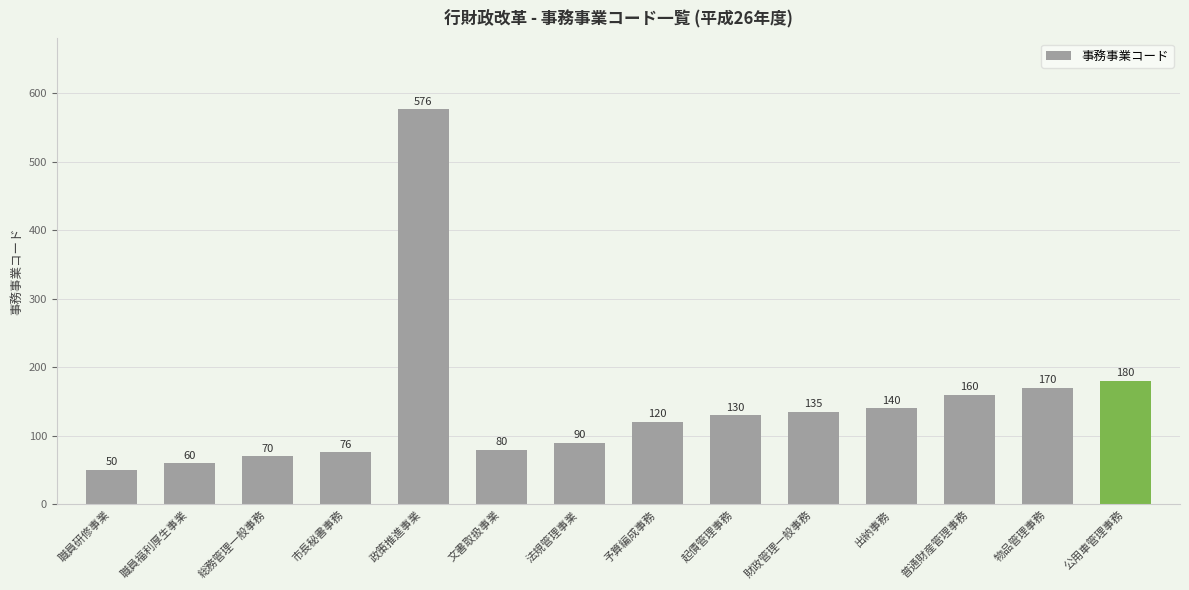

Is it true that the value at 職員研修事業 is 50?

True